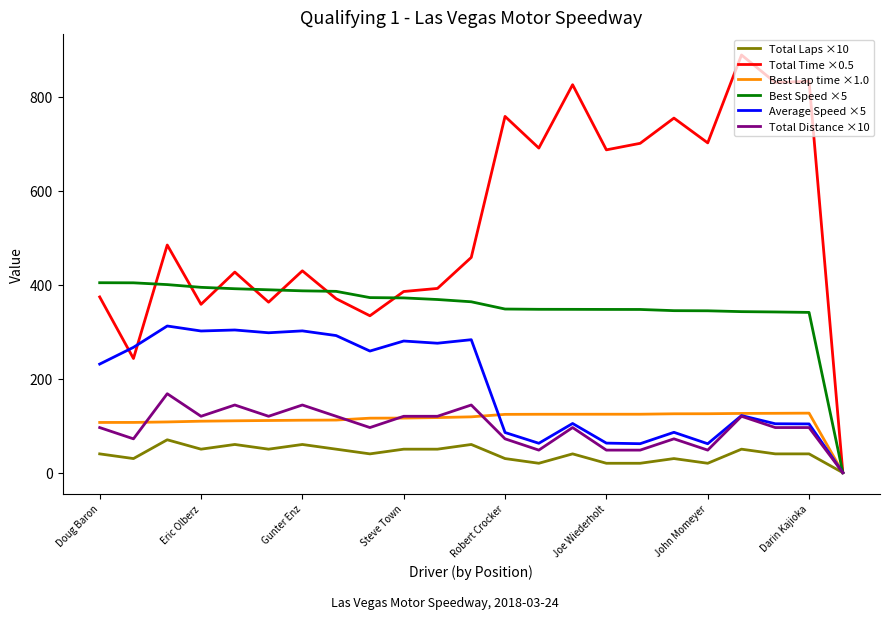

What is the maximum value shown in the chart?

888.8